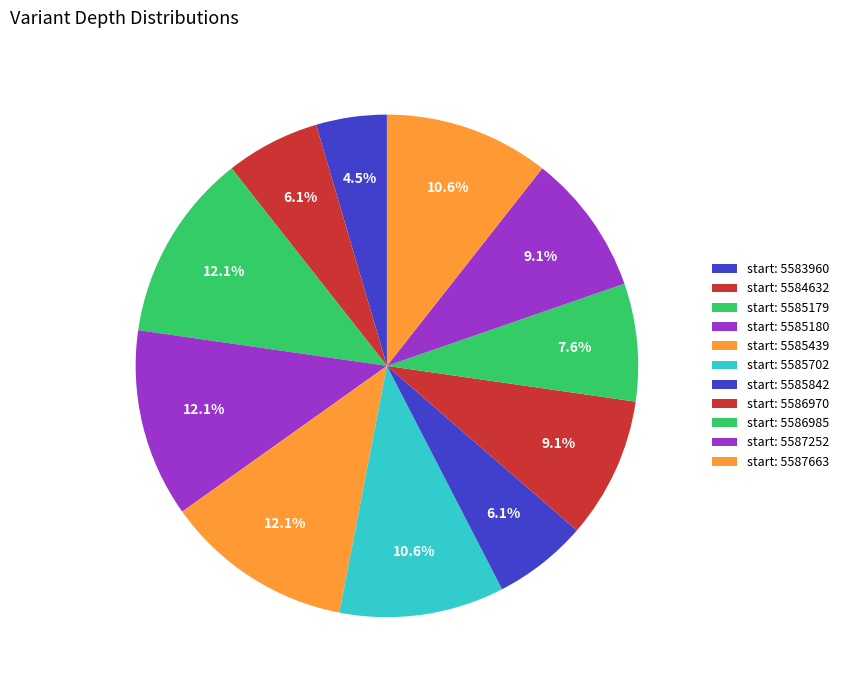

How many slices are in this pie chart?

11